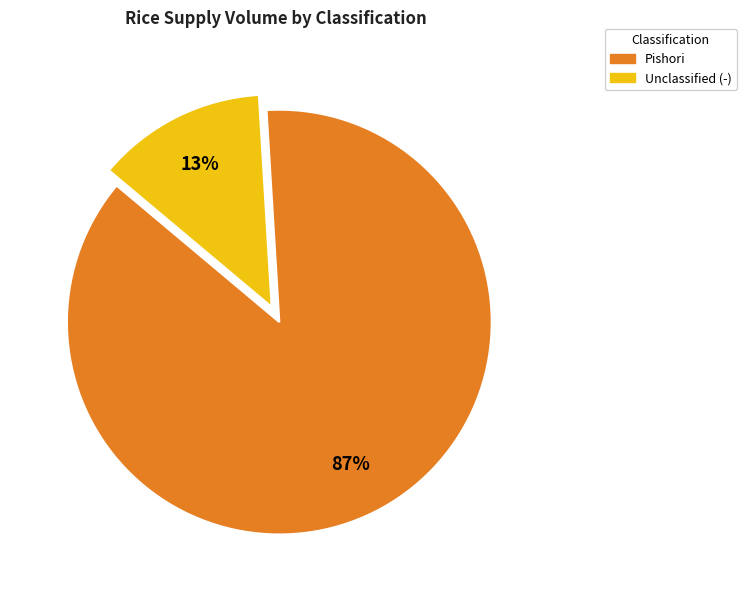

To the nearest percent, what is the difference between the largest and smallest slice percentages?

74%